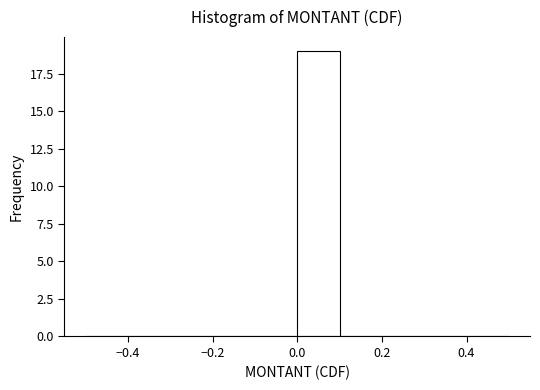

Reading left to right, list every bar in this chart as the range it spans on the x-axis followed by its height. The values are not printed on the chart, so give them approximately, as read against the axis.

-0.5 to -0.4: 0
-0.4 to -0.3: 0
-0.3 to -0.2: 0
-0.2 to -0.1: 0
-0.1 to 0.0: 0
0.0 to 0.1: 19
0.1 to 0.2: 0
0.2 to 0.3: 0
0.3 to 0.4: 0
0.4 to 0.5: 0